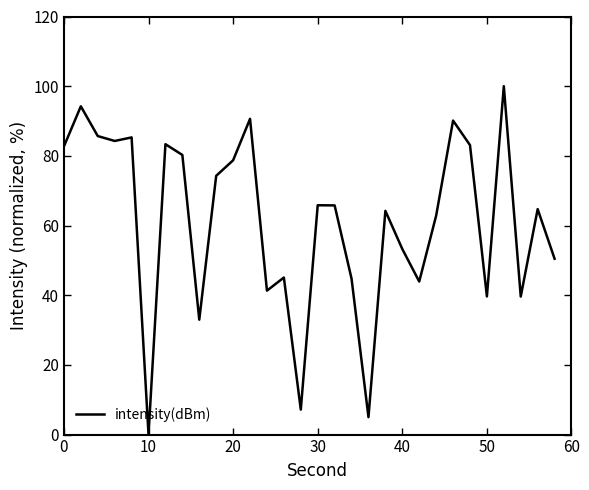

Does the chart have visible grid lines?

No